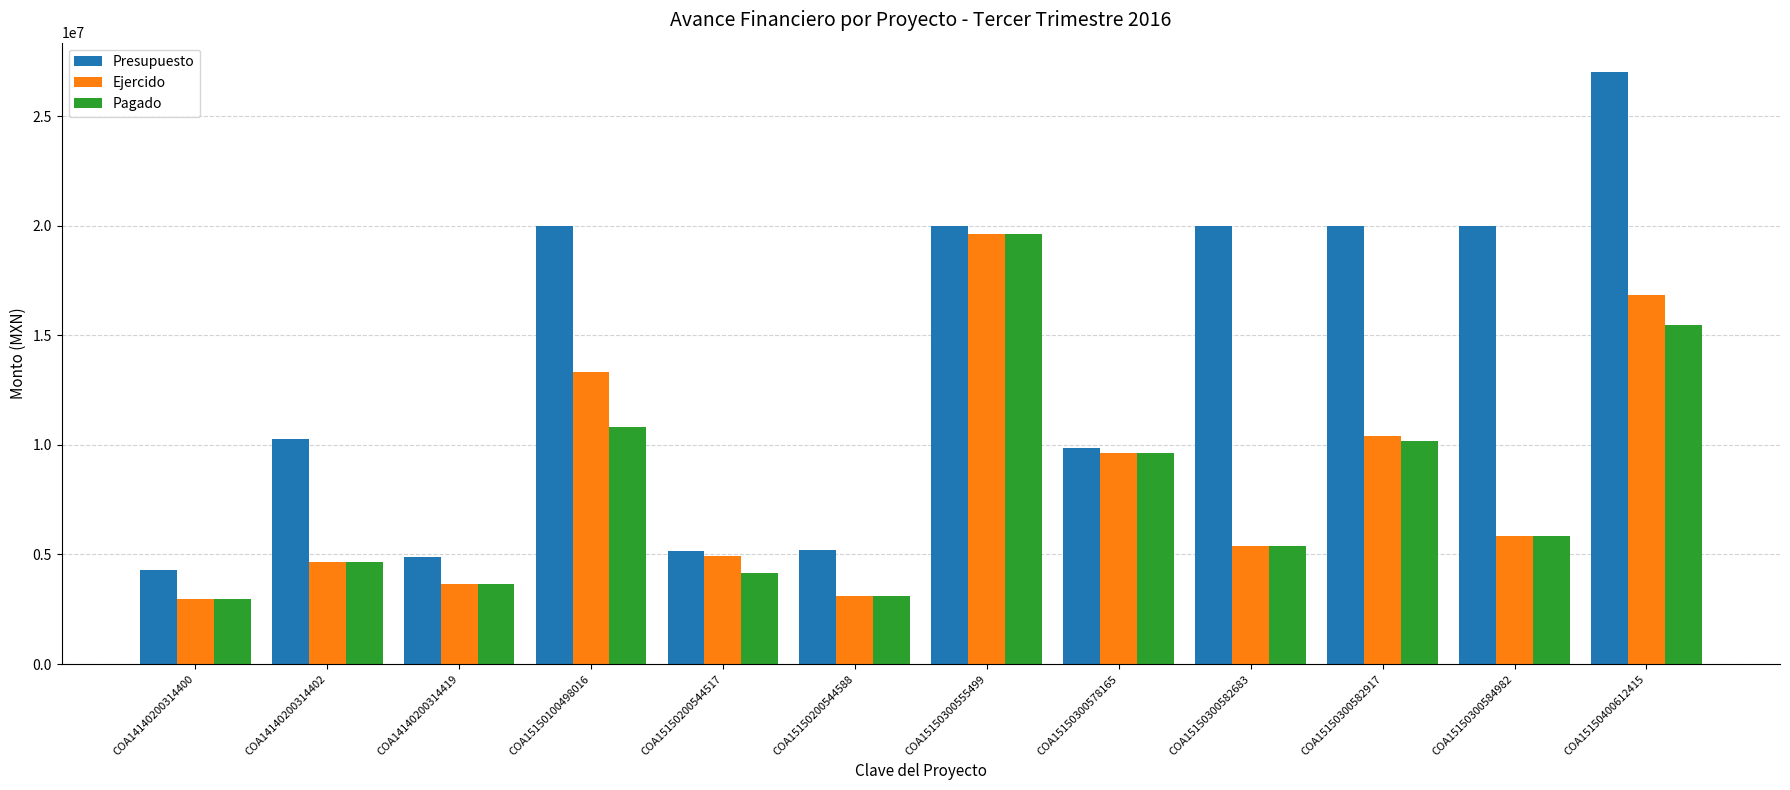

Which series changed the most between COA15150300582683 and COA15150400612415?

Ejercido